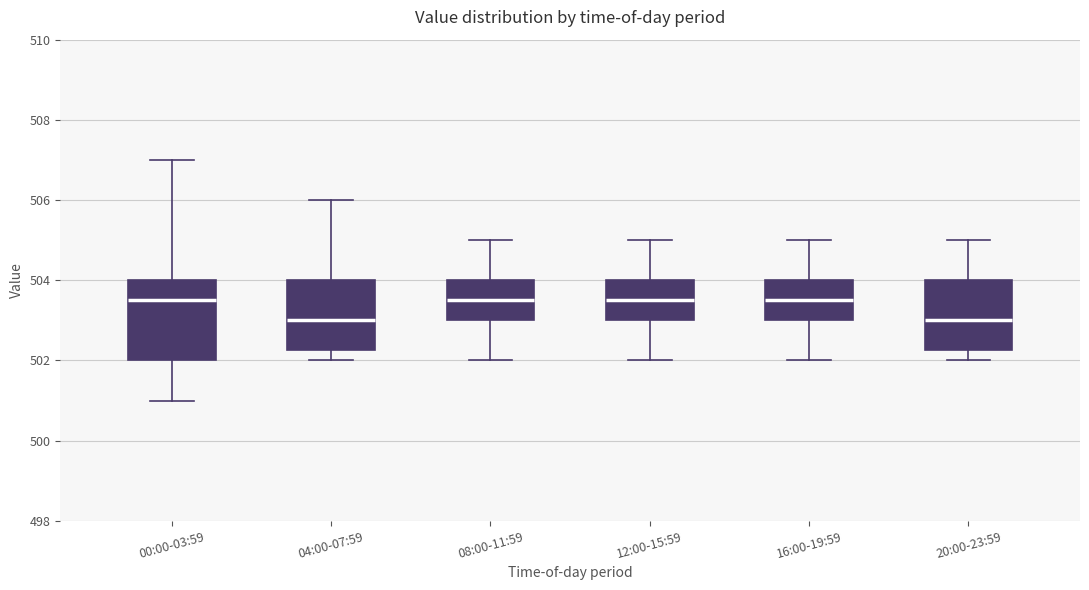

Where does the lower whisker of the box for 20:00-23:59 end on the y-axis? The values are not printed on the chart, so give them approximately, as read against the axis.

502.0